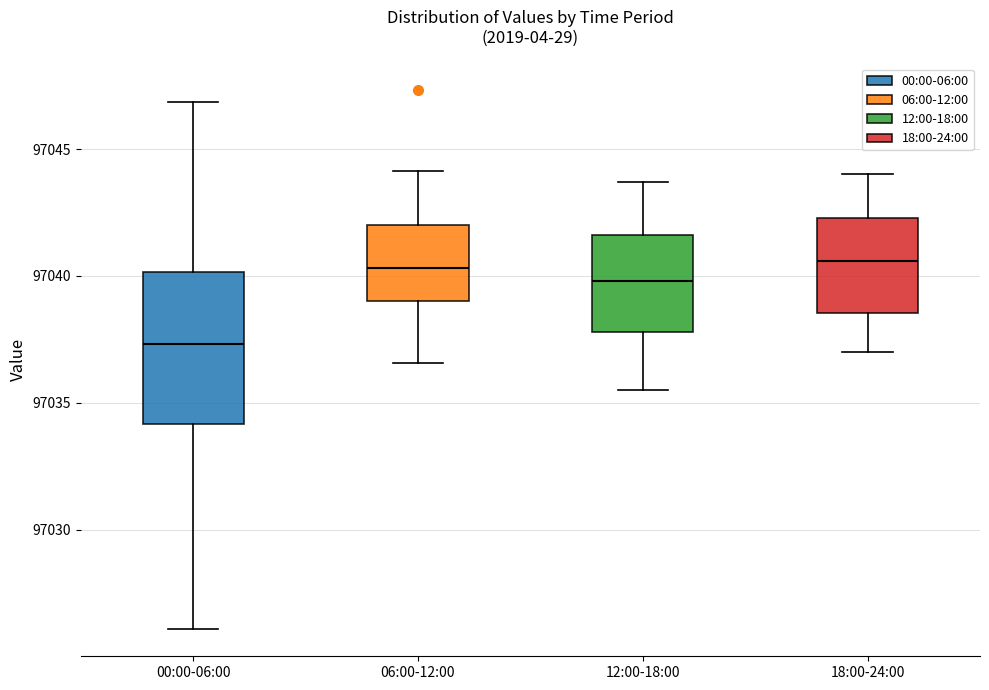

Where does the upper whisker of the box for 12:00-18:00 end on the y-axis? The values are not printed on the chart, so give them approximately, as read against the axis.

97043.5